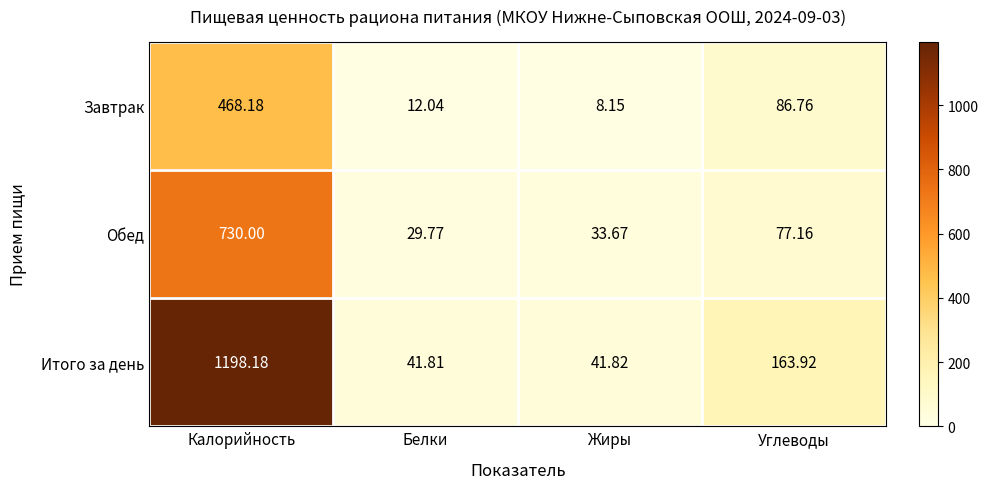

What is the greatest value displayed?

1198.2